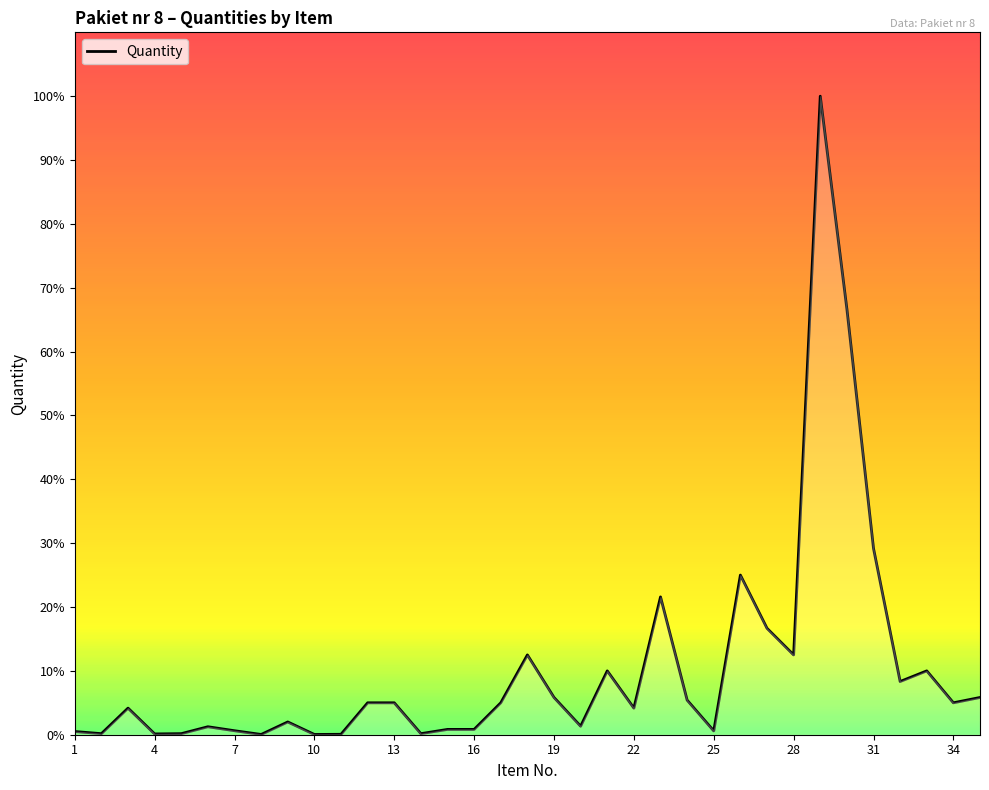

Does the chart display data point markers on the line(s)?

No